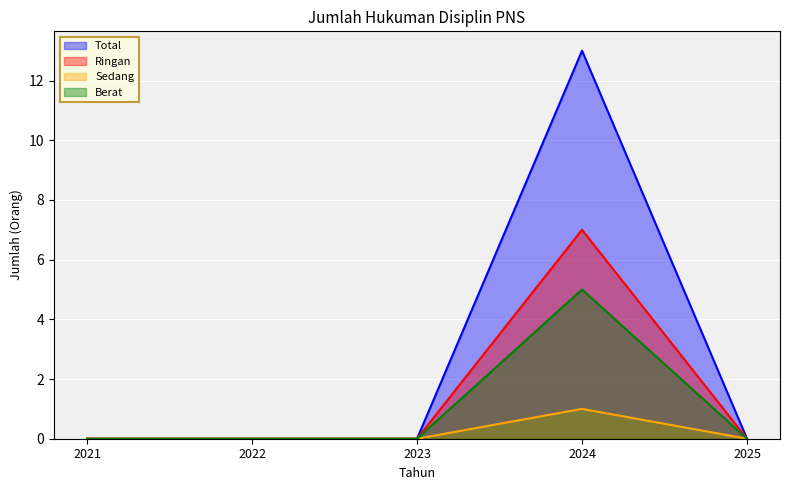

True or false: Total and Sedang intersect in this chart.

False